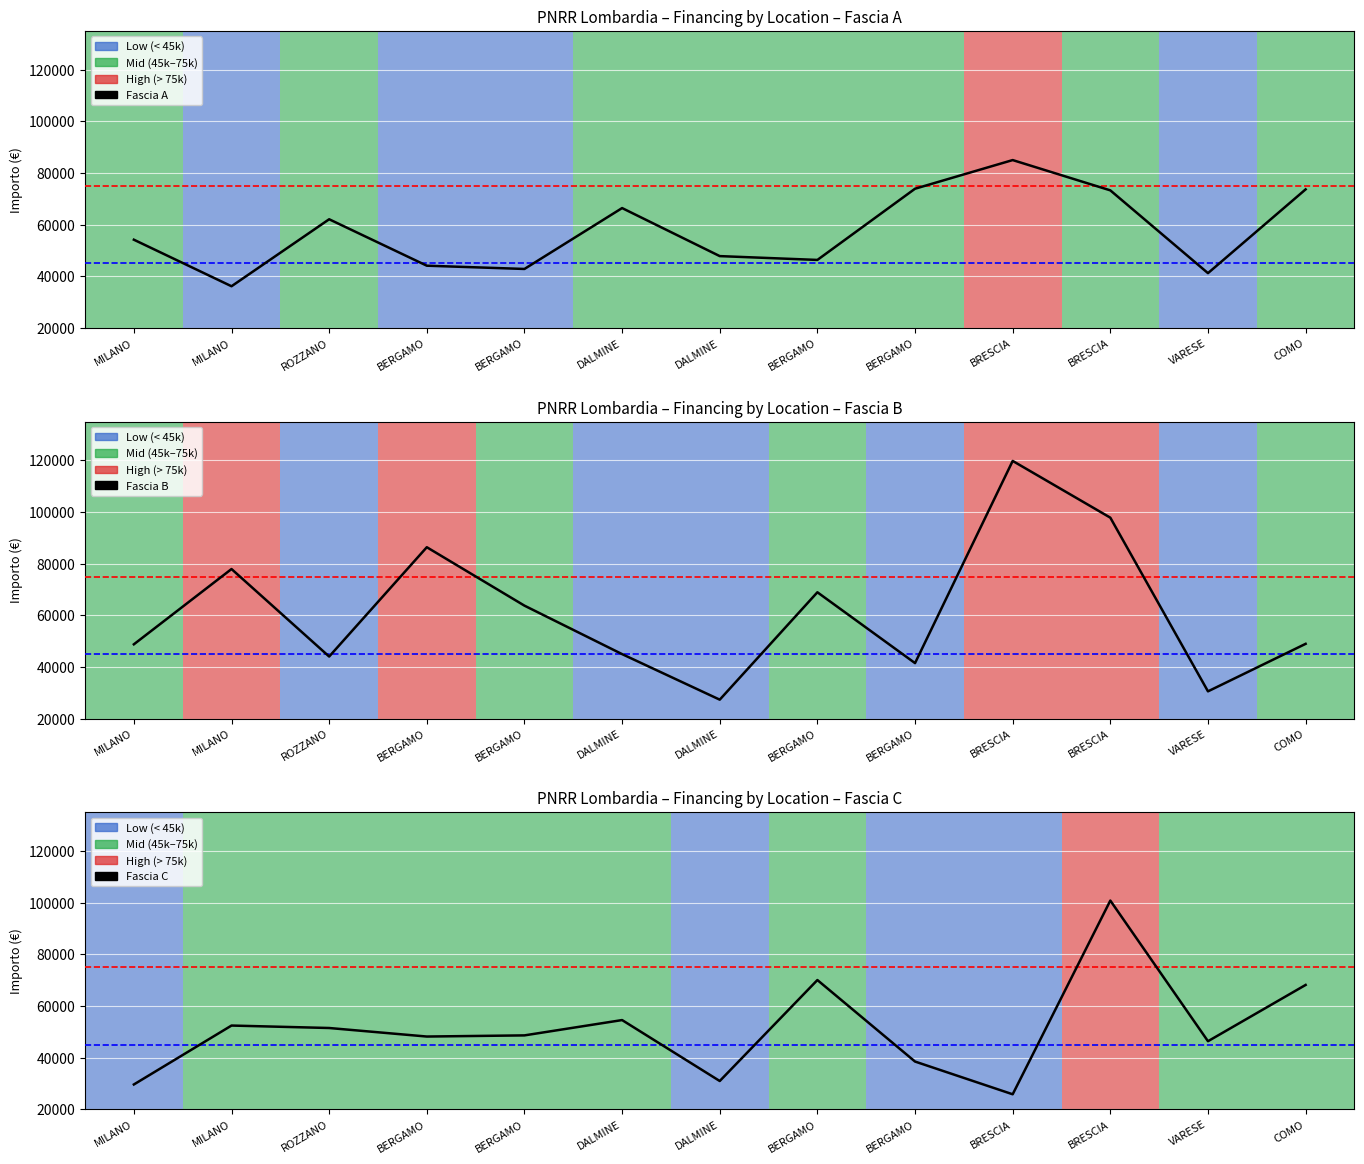

Is the value of Fascia C at DALMINE greater than the value of Fascia B at MILANO?

Yes